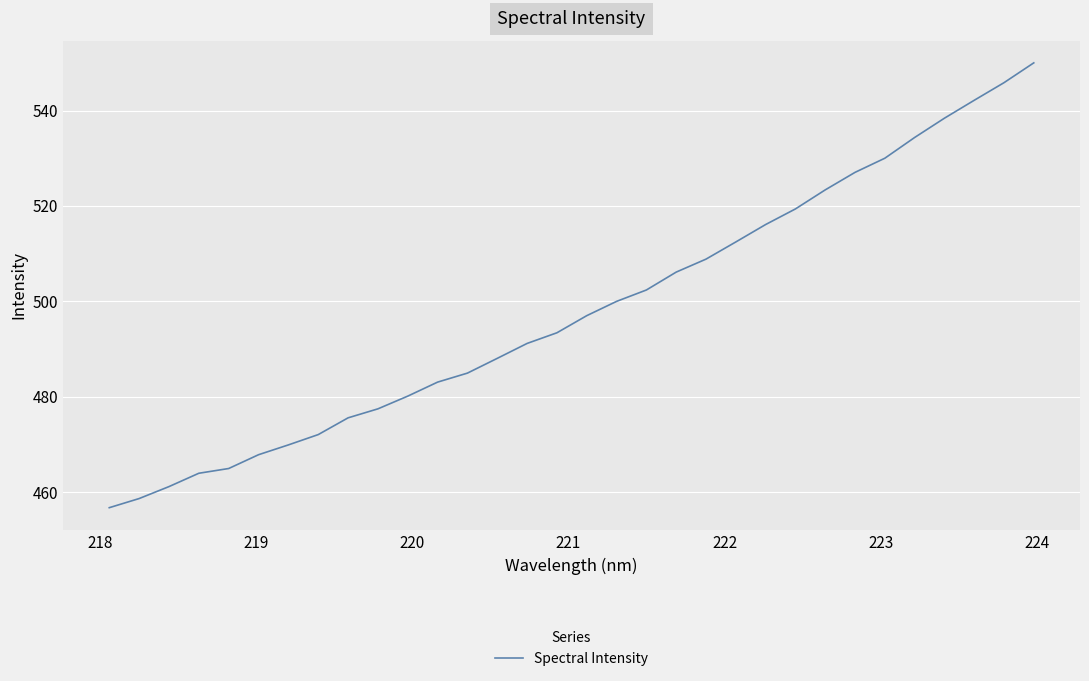

What is the difference between the maximum and minimum values?

93.3